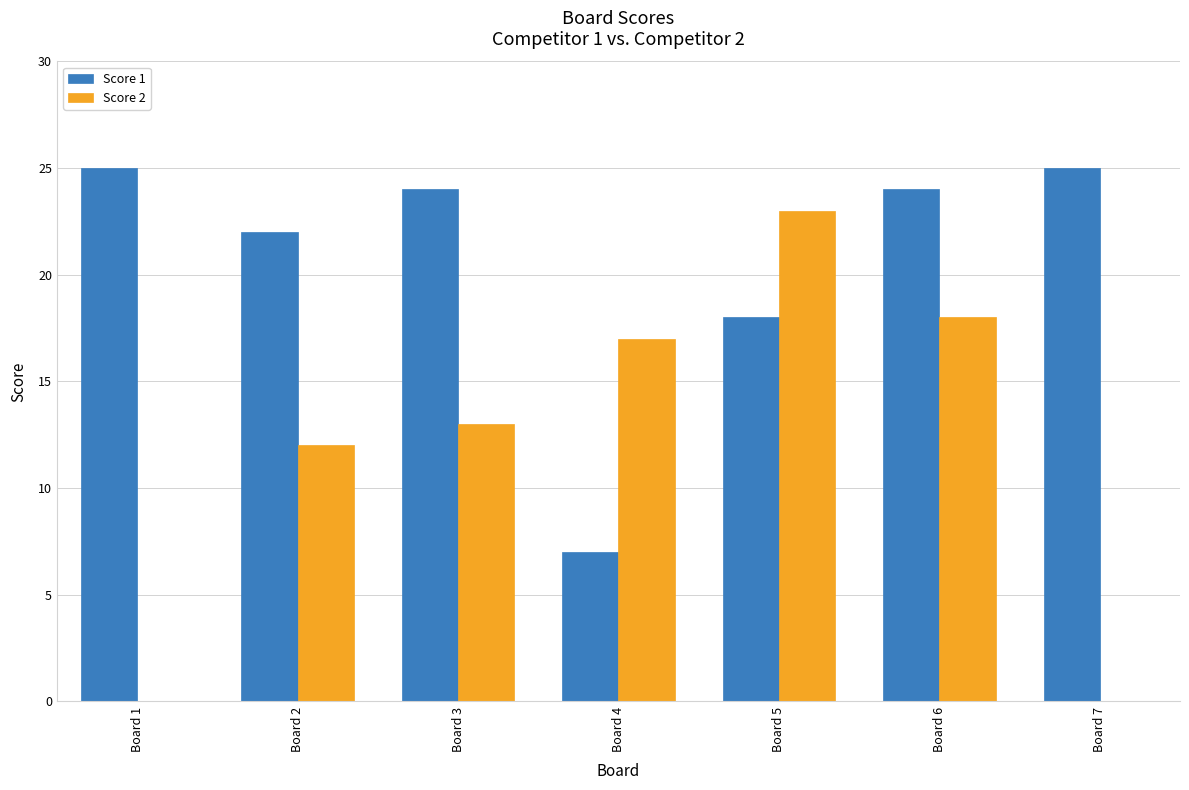

What is the highest value of the Score 2 series?

23